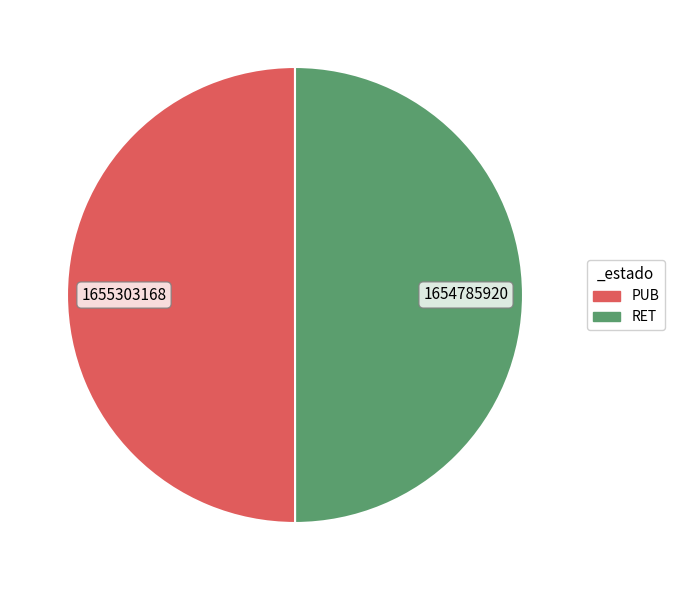

Combined, do RET and PUB account for over 50%?

Yes